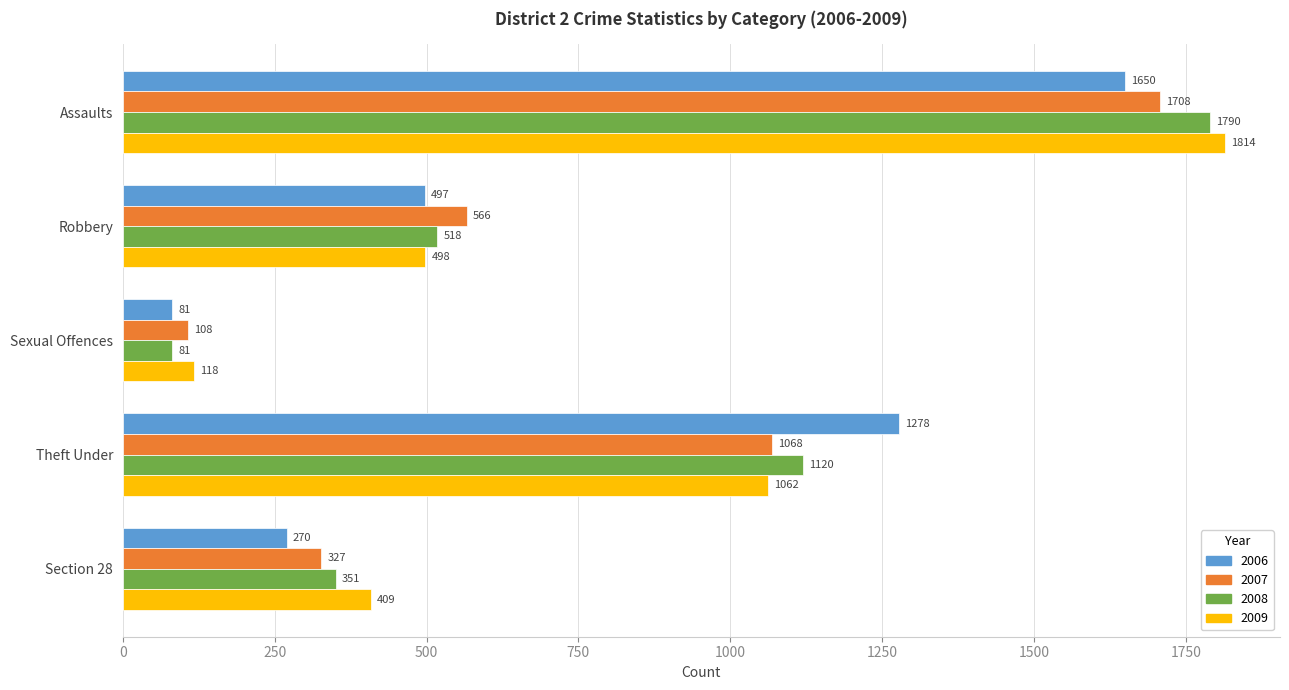

The 2009 series shows 3050 at Assaults. True or false?

False